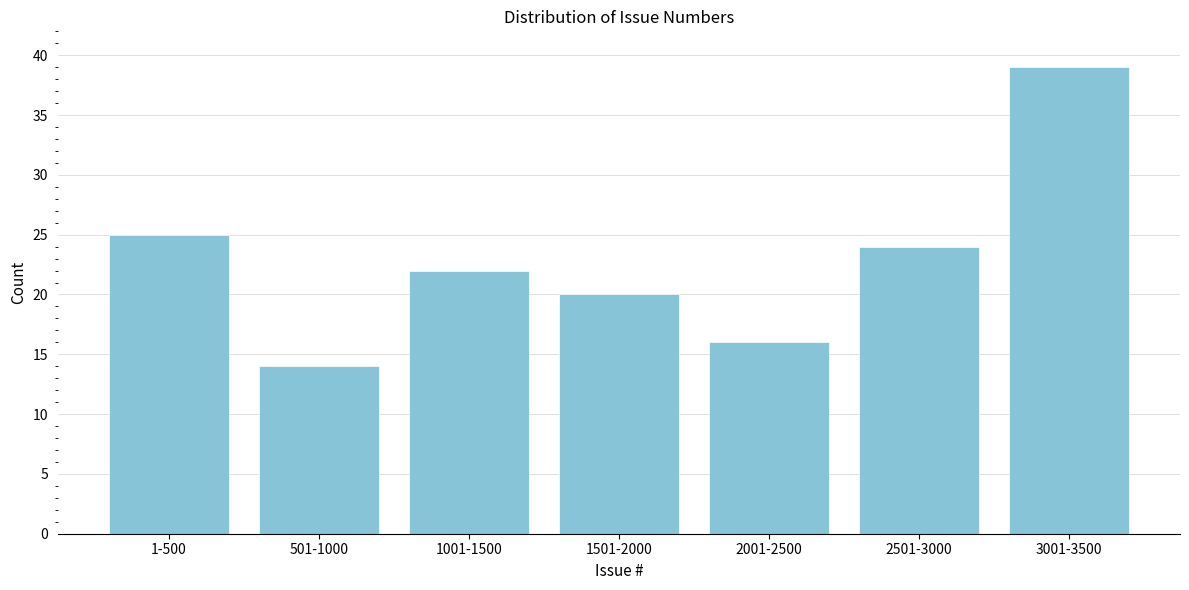

Reading left to right, transcribe all the data shown in this chart.

25	14	22	20	16	24	39